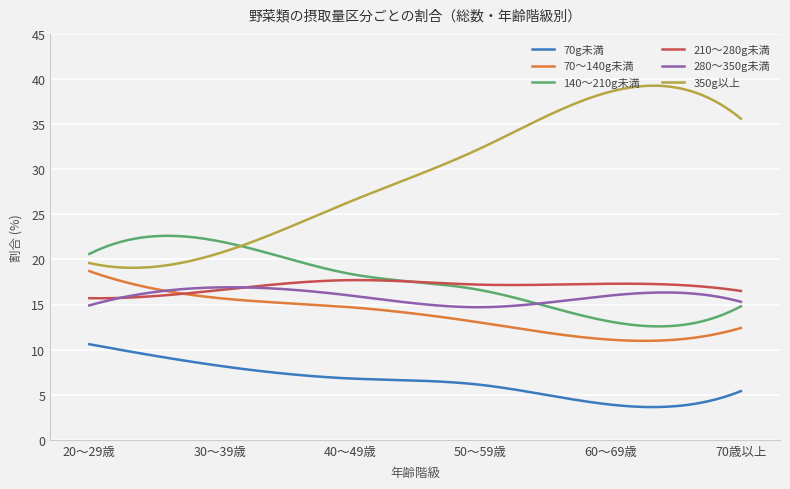

True or false: 210～280g未満 and 70g未満 intersect in this chart.

False